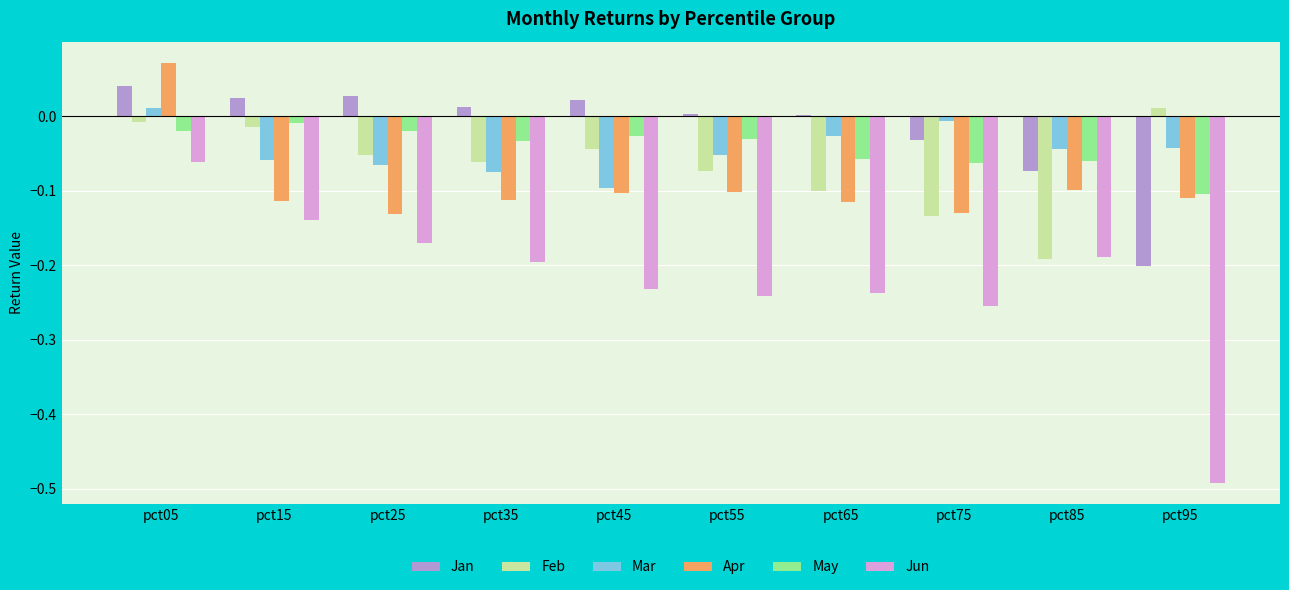

What is the sum of all Apr values?

-0.9